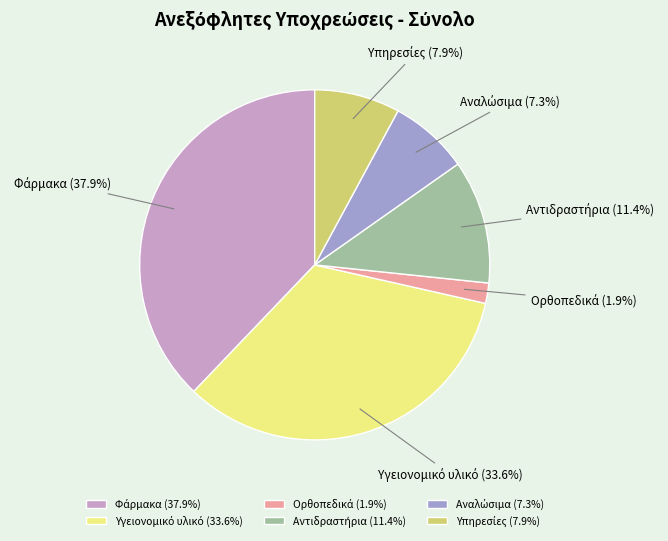

Does any single category account for the majority?

No